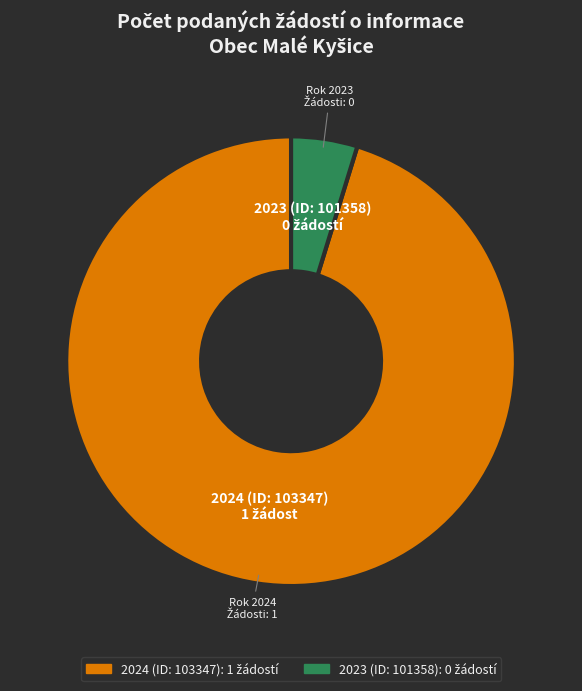

The 2023 (ID: 101358) slice represents 5% of the pie. True or false?

True